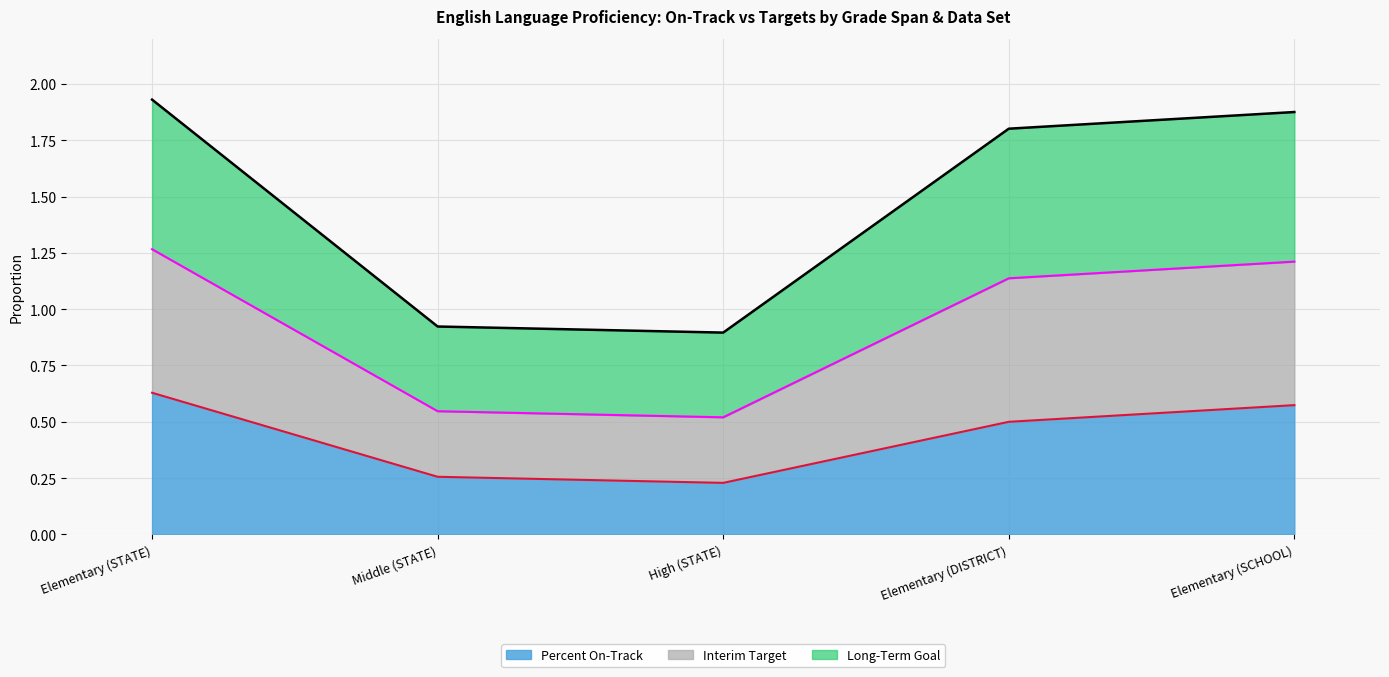

What is the average value of the Percent On-Track series?

0.4